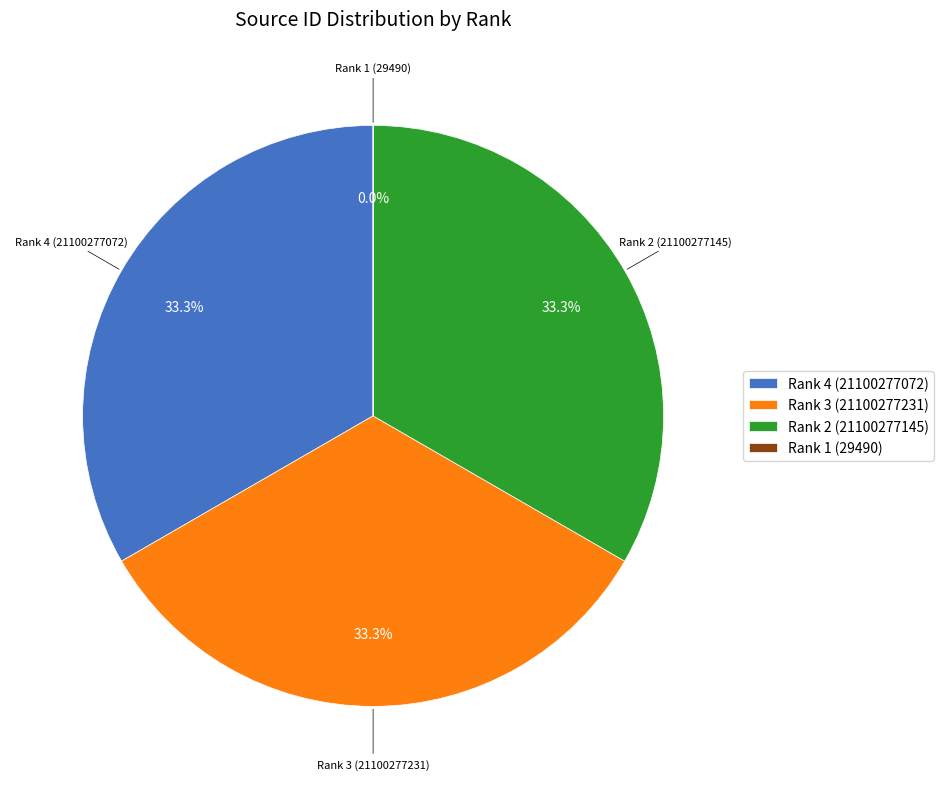

What is the ratio of the value at Rank 2 (21100277145) to the value at Rank 4 (21100277072)?

1.0